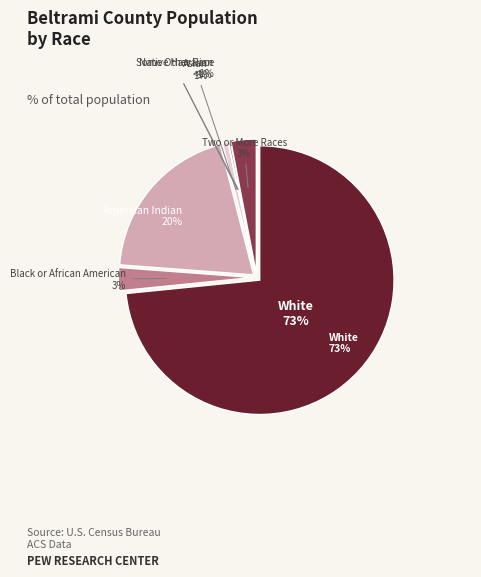

Does White alone account for over 50% of the chart?

Yes